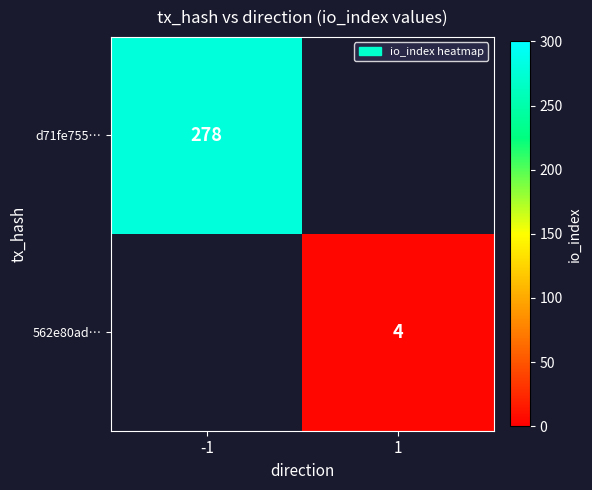

The value of d71fe755… at -1 is 278. True or false?

True